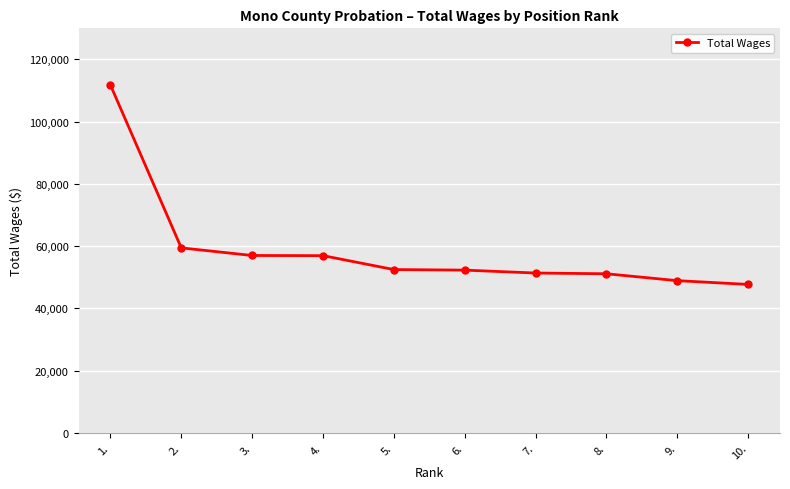

What is the smallest value displayed?

47687